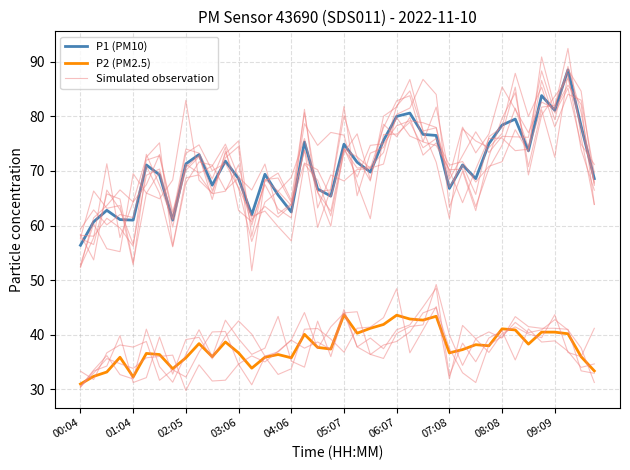

Does the chart display data point markers on the line(s)?

No